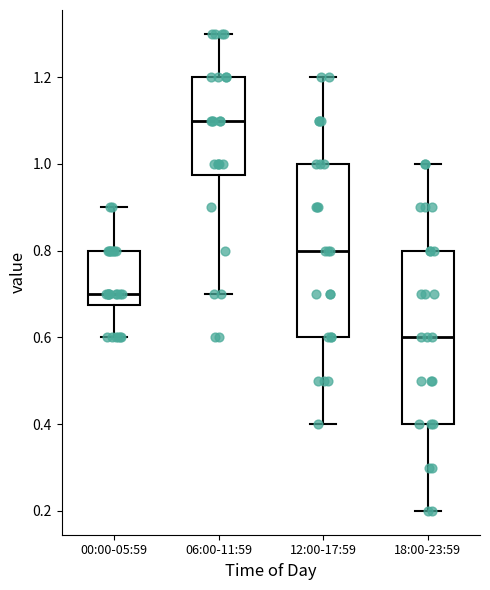

Which box's median line is the highest?

06:00-11:59